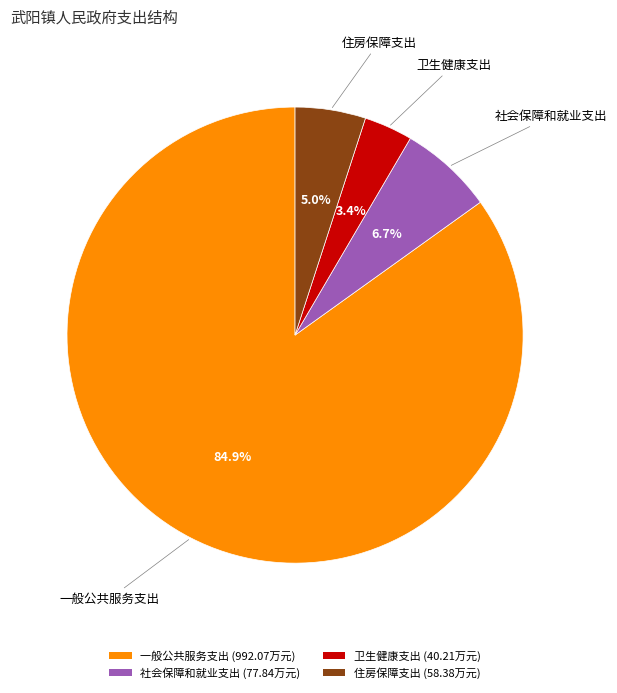

What percentage do 社会保障和就业支出 and 住房保障支出 together represent?

11.7%